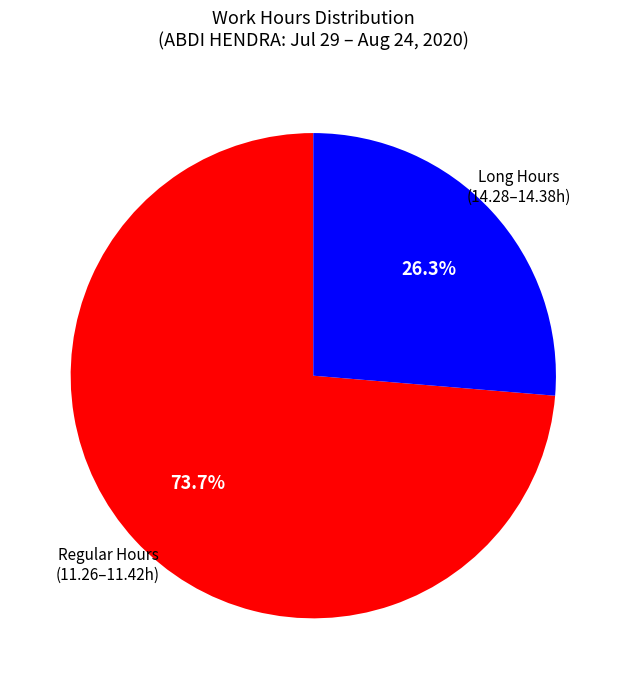

Is there any slice that represents more than half of the pie?

Yes